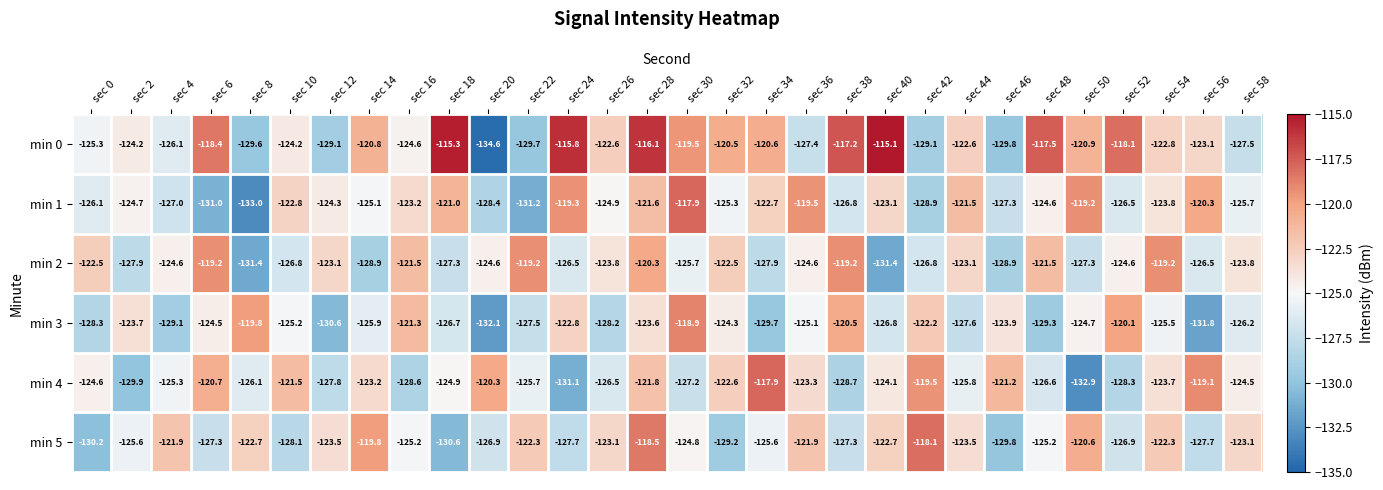

Which series has the largest range (max minus min)?

min 0